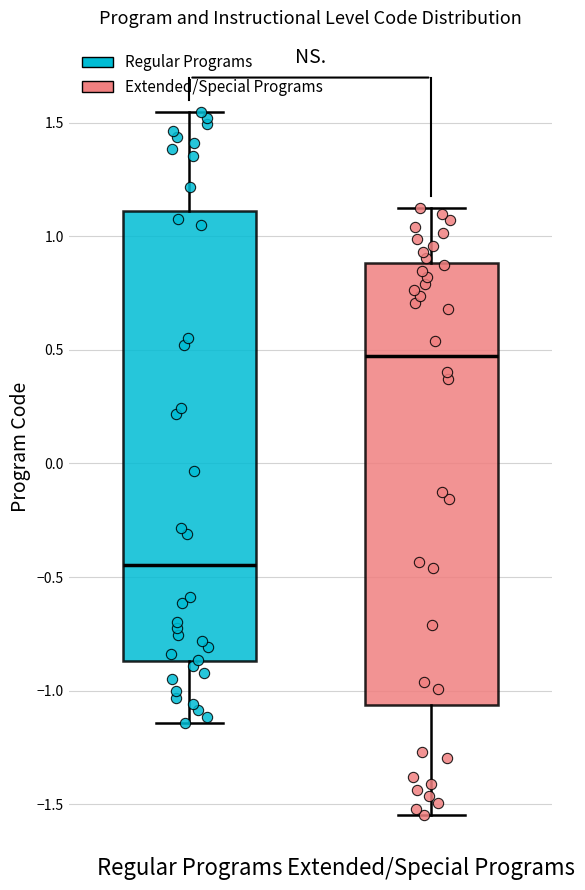

Where is the lower edge of the box for Regular Programs on the y-axis? The values are not printed on the chart, so give them approximately, as read against the axis.

-0.85